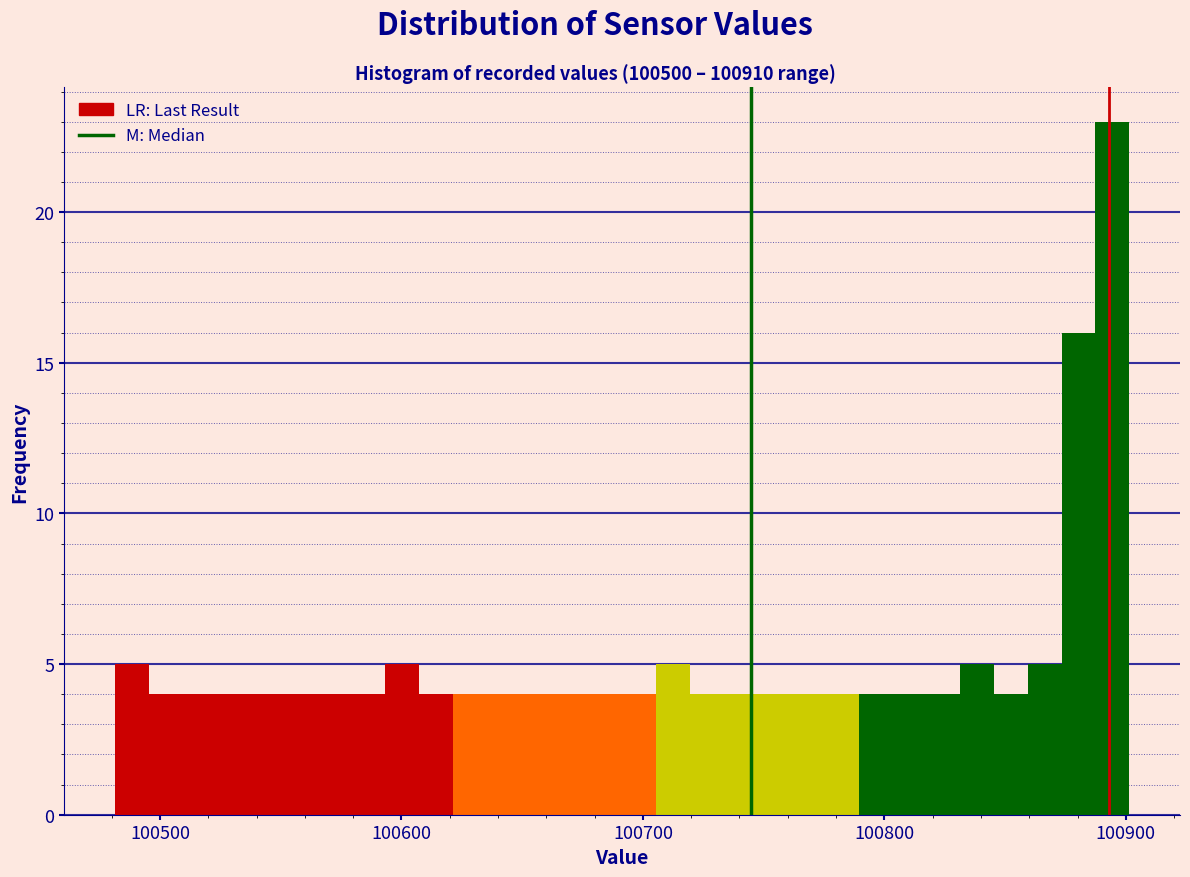

Around what value on the x-axis is the tallest bar? Give the approximate position of its centre, as read against the axis.

100890